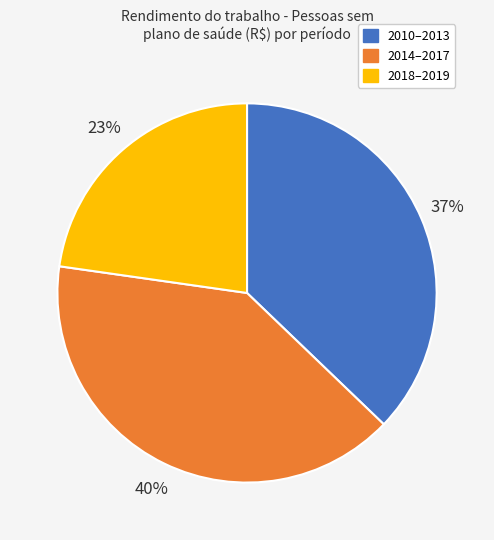

Rank the categories by value from lowest to highest.

2018–2019, 2010–2013, 2014–2017